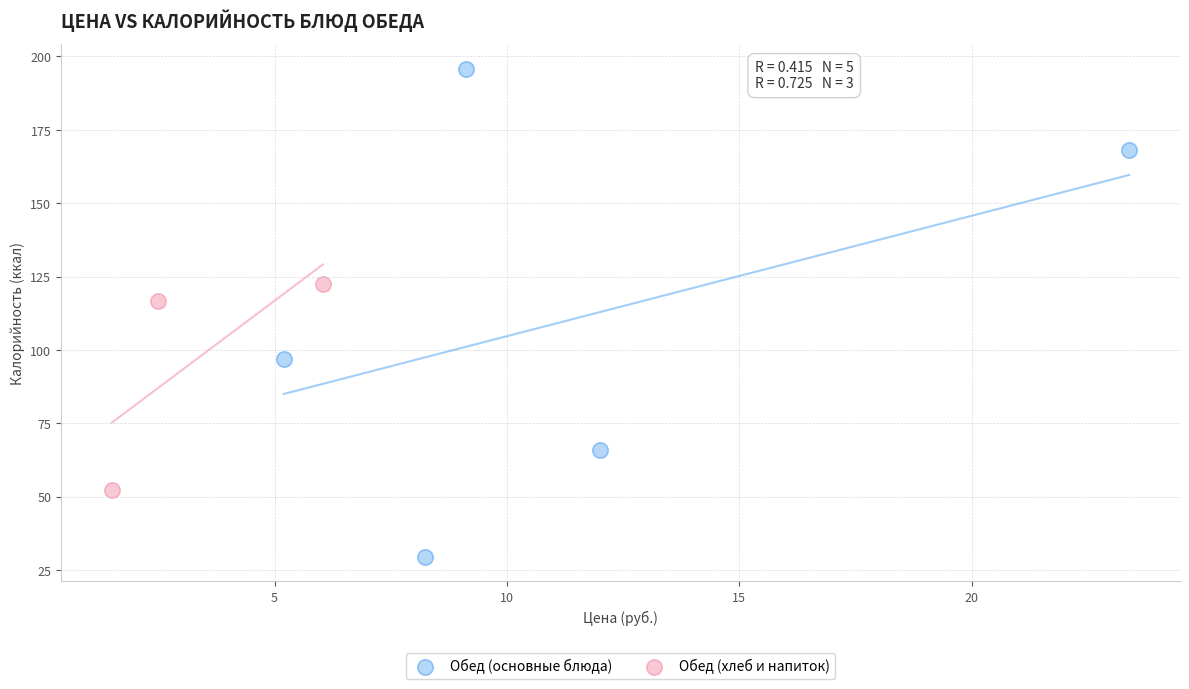

Which series has the widest spread of Y values?

Обед (основные блюда)